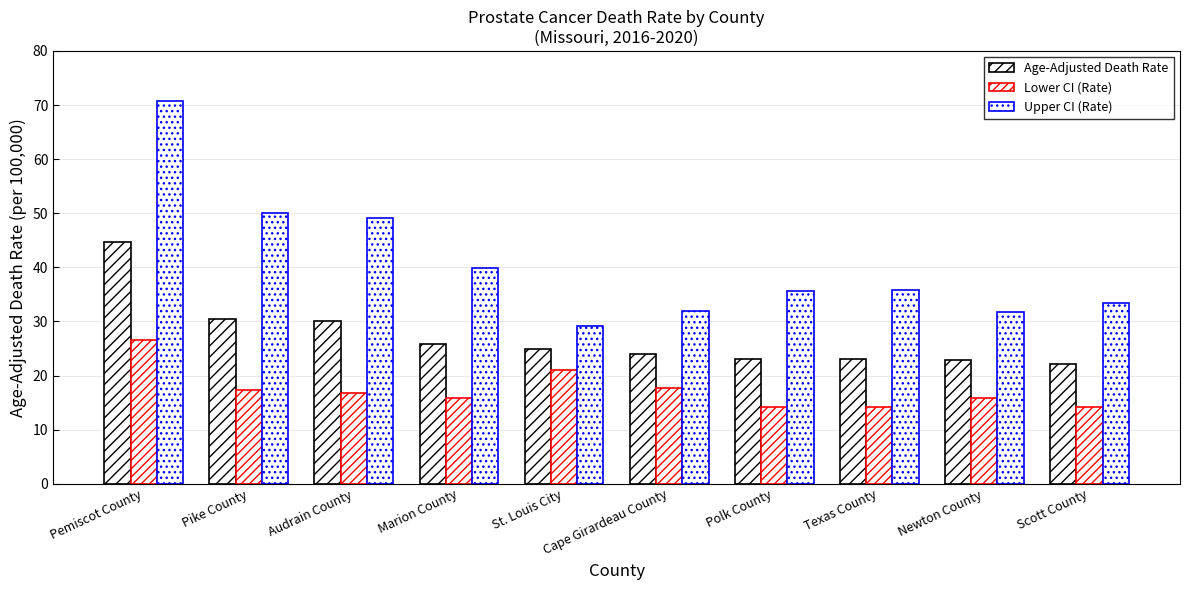

Rank the series at Pemiscot County from highest to lowest value.

Upper CI (Rate), Age-Adjusted Death Rate, Lower CI (Rate)